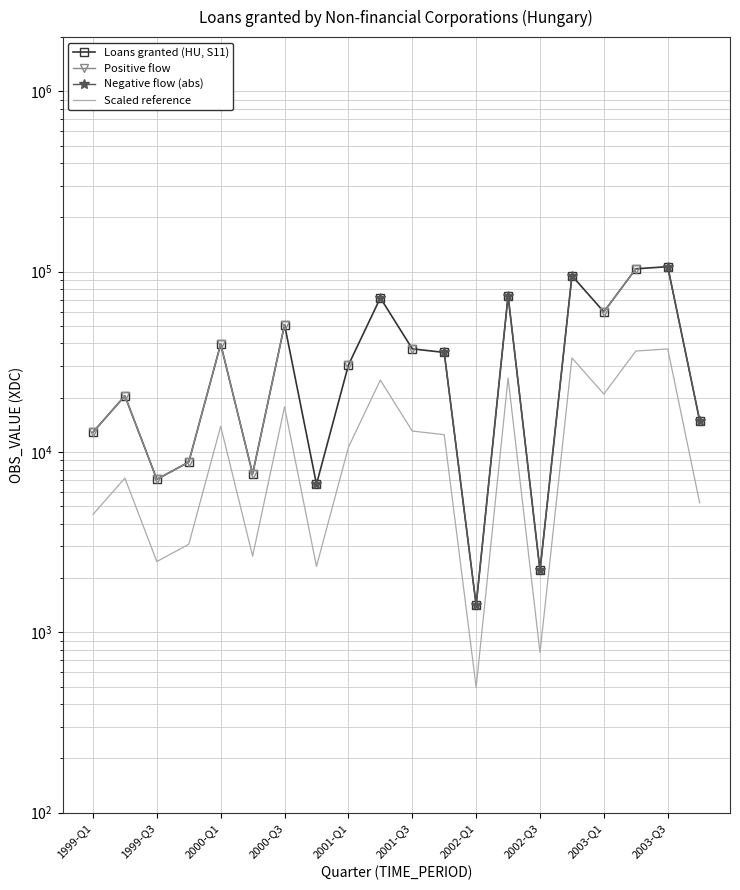

The value of Negative flow (abs) at 2002-Q1 is 898.2. True or false?

False